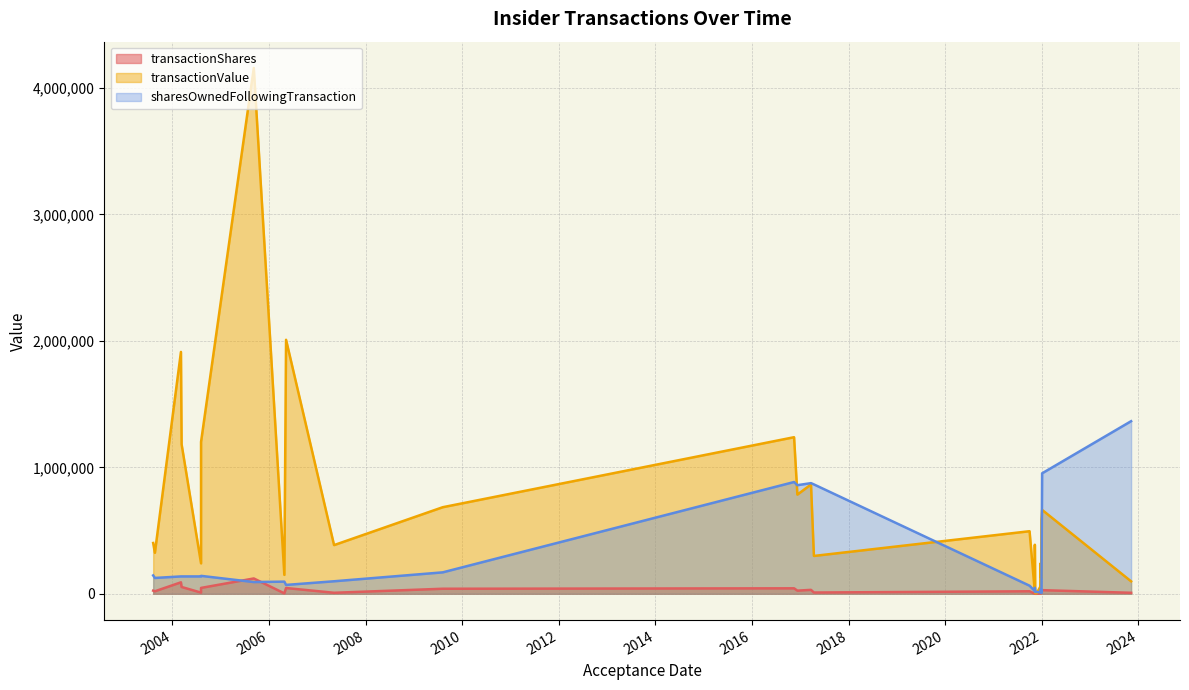

True or false: sharesOwnedFollowingTransaction has more than 2 interior local peaks.

True